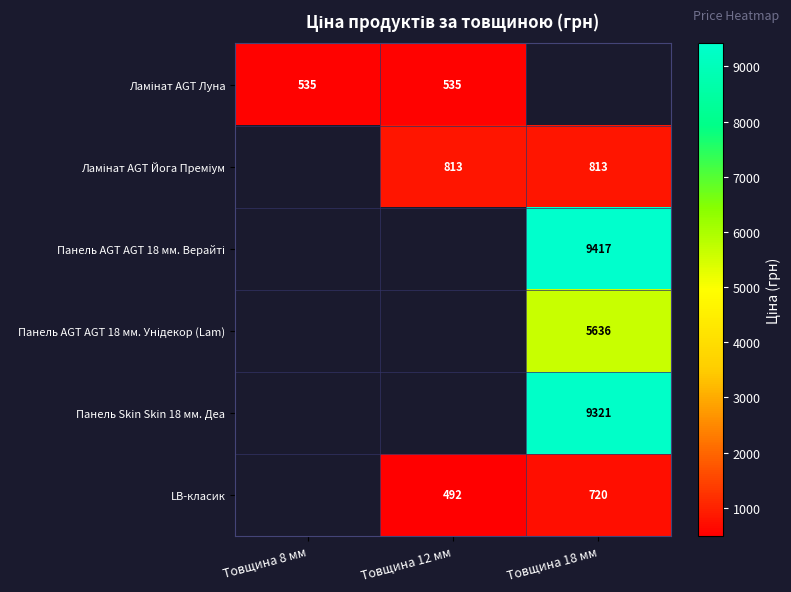

Which has a higher value, Товщина 8 мм or Товщина 12 мм?

Товщина 8 мм